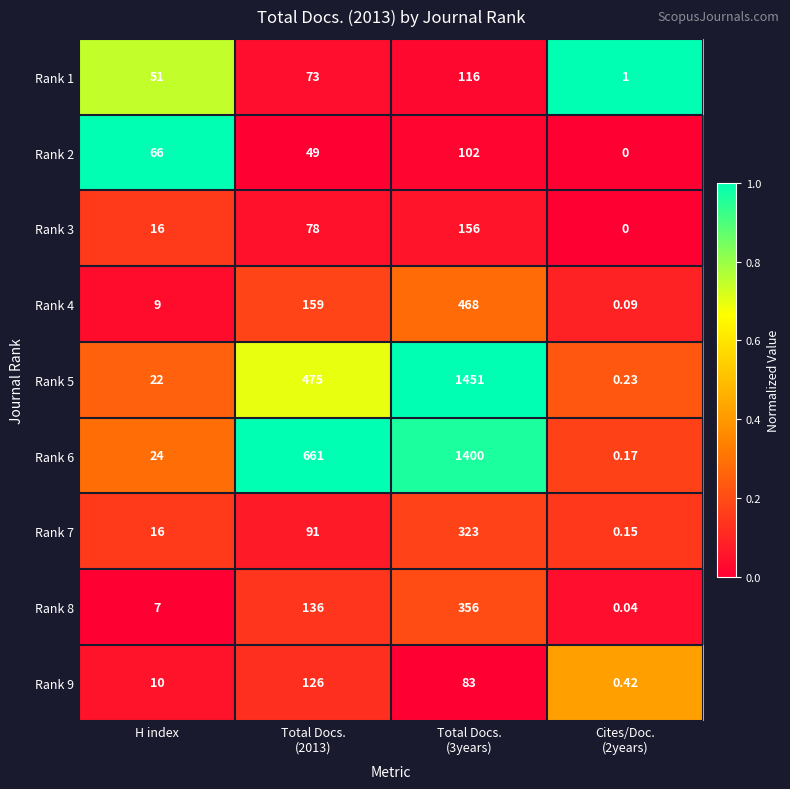

Count the number of categories in the chart.

4